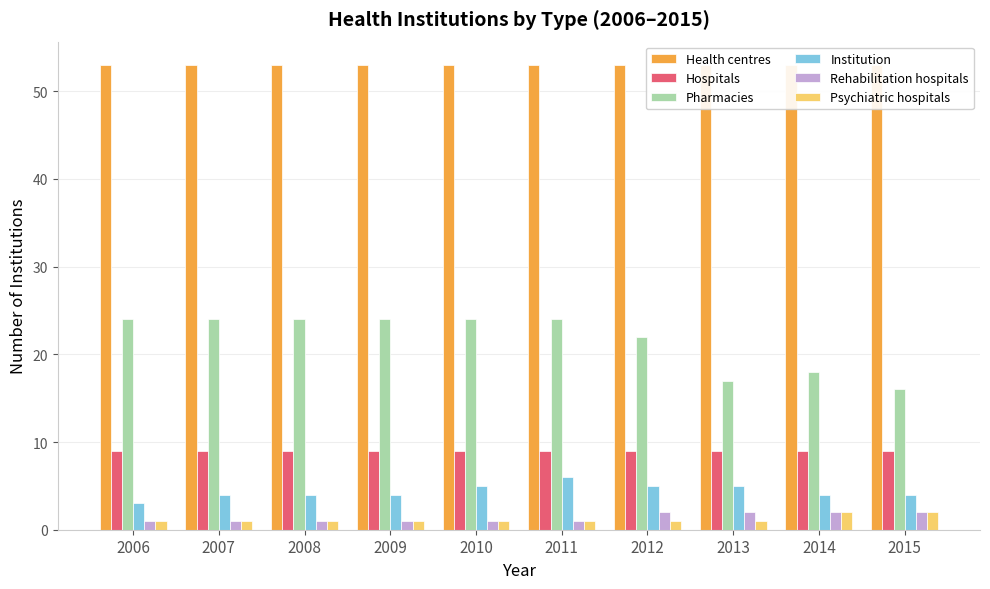

Reading left to right, list all the values displayed in this chart.

Health centres: 2006=53	2007=53	2008=53	2009=53	2010=53	2011=53	2012=53	2013=53	2014=53	2015=53
Hospitals: 2006=9	2007=9	2008=9	2009=9	2010=9	2011=9	2012=9	2013=9	2014=9	2015=9
Pharmacies: 2006=24	2007=24	2008=24	2009=24	2010=24	2011=24	2012=22	2013=17	2014=18	2015=16
Institution: 2006=3	2007=4	2008=4	2009=4	2010=5	2011=6	2012=5	2013=5	2014=4	2015=4
Rehabilitation hospitals: 2006=1	2007=1	2008=1	2009=1	2010=1	2011=1	2012=2	2013=2	2014=2	2015=2
Psychiatric hospitals: 2006=1	2007=1	2008=1	2009=1	2010=1	2011=1	2012=1	2013=1	2014=2	2015=2